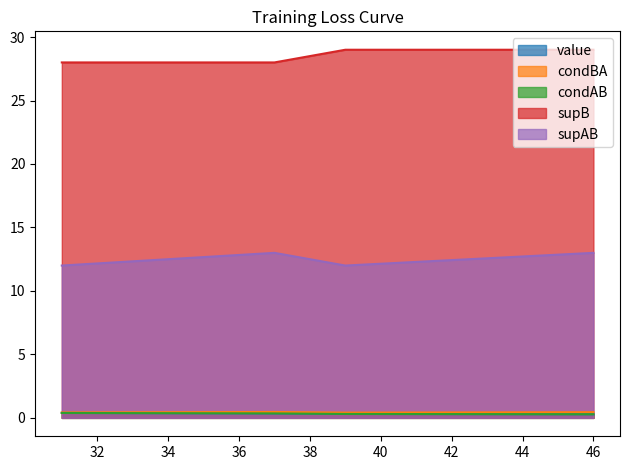

Which has a higher value, 46 or 37?

37